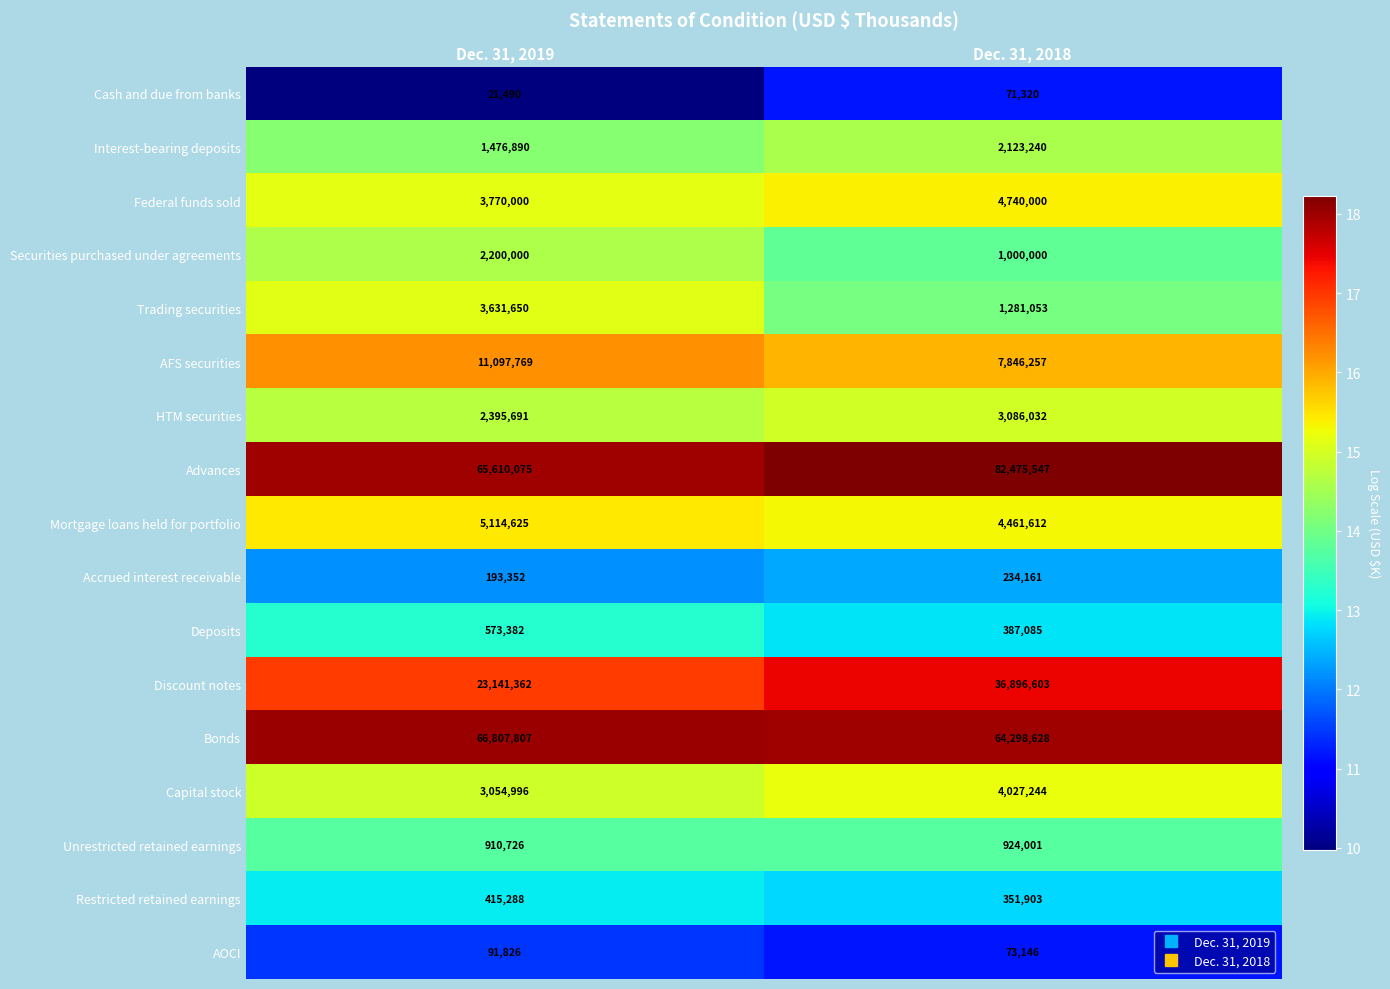

At which label is Restricted retained earnings closest to 383595?

Dec. 31, 2018